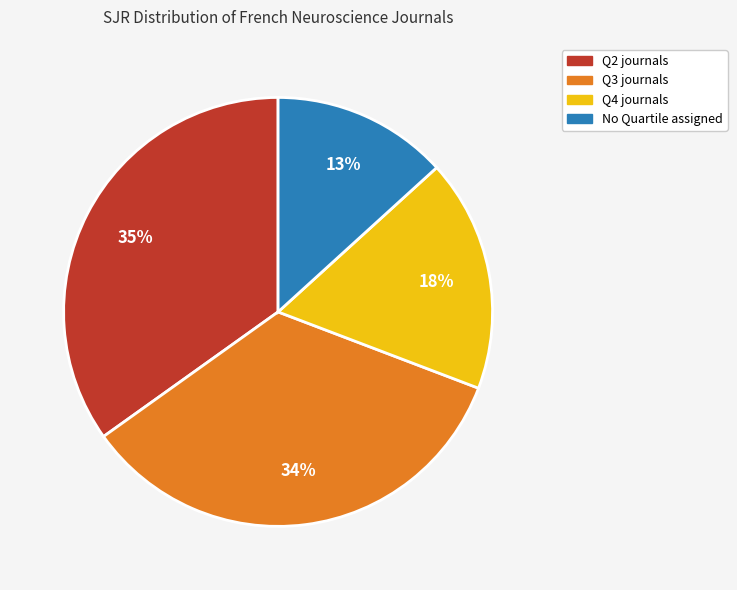

To the nearest percent, what is the difference between the largest and smallest slice percentages?

22%